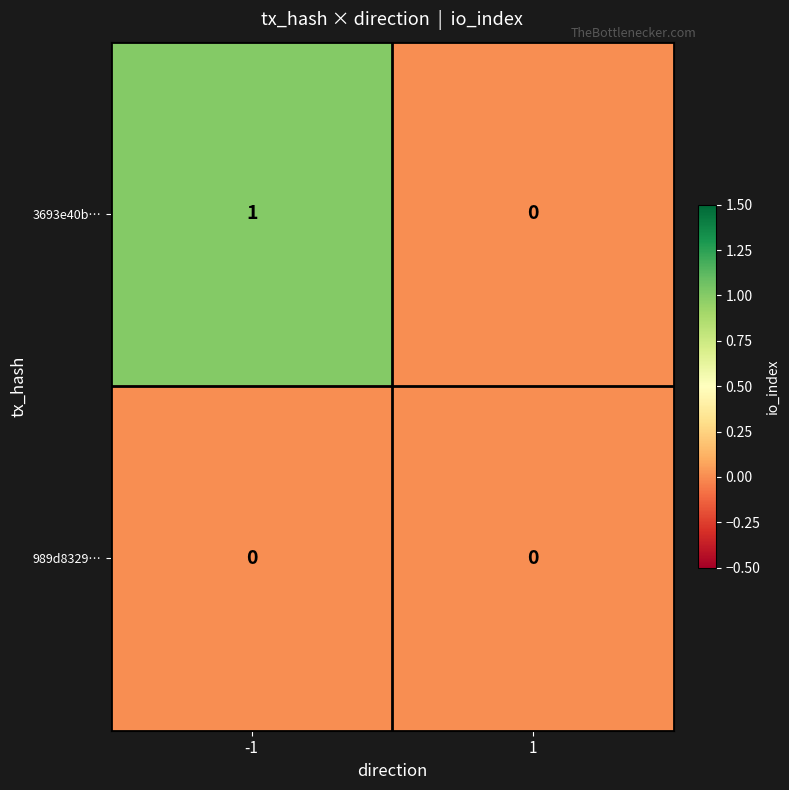

What is the maximum value shown in the chart?

1